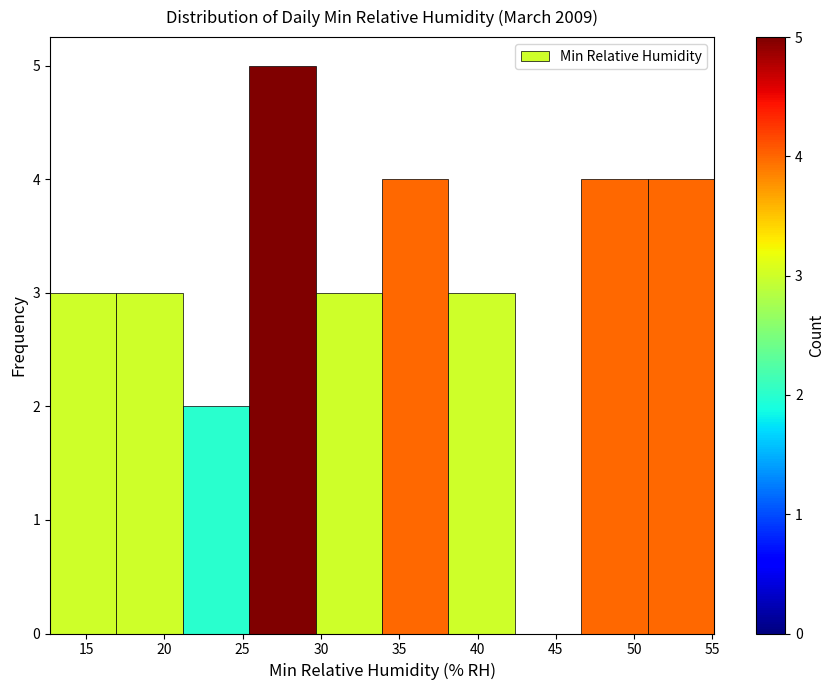

Reading left to right, list every bar in this chart as the range it spans on the x-axis followed by its height. Neither the bar edges nor the heights are printed on the chart, so give them approximately, as read against the axes.

12.5 to 17.0: 3
17.0 to 21.0: 3
21.0 to 25.5: 2
25.5 to 29.5: 5
29.5 to 34.0: 3
34.0 to 38.0: 4
38.0 to 42.5: 3
42.5 to 46.5: 0
46.5 to 51.0: 4
51.0 to 55.0: 4